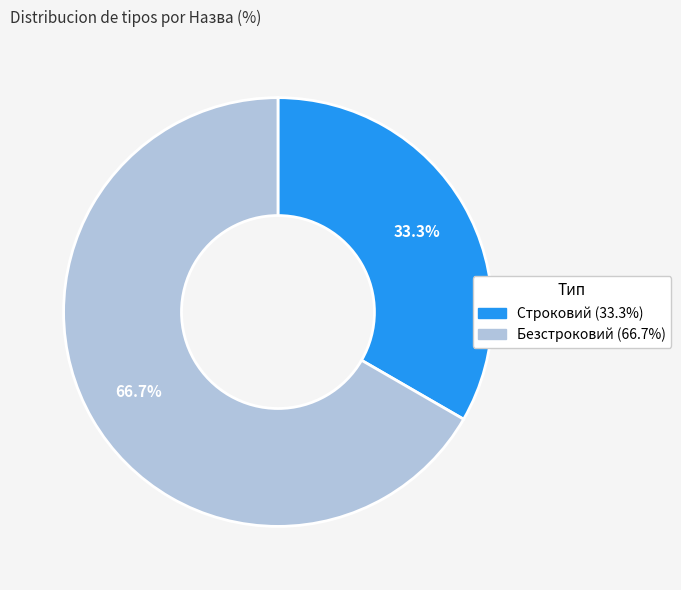

Is there any slice that represents more than half of the pie?

Yes